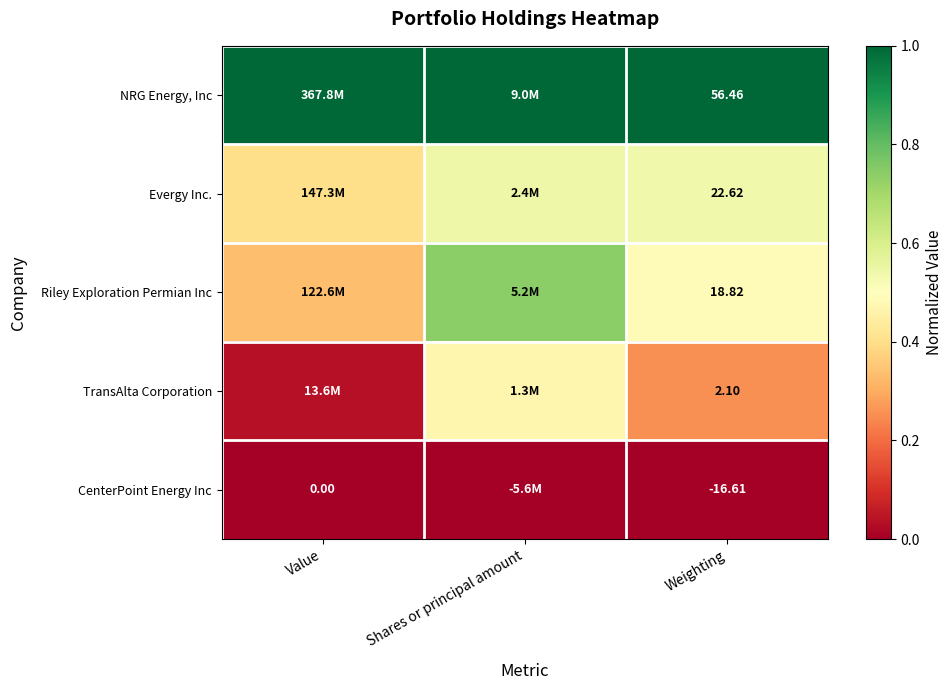

Rank the series at Weighting from lowest to highest value.

CenterPoint Energy Inc, TransAlta Corporation, Riley Exploration Permian Inc, Evergy Inc., NRG Energy, Inc